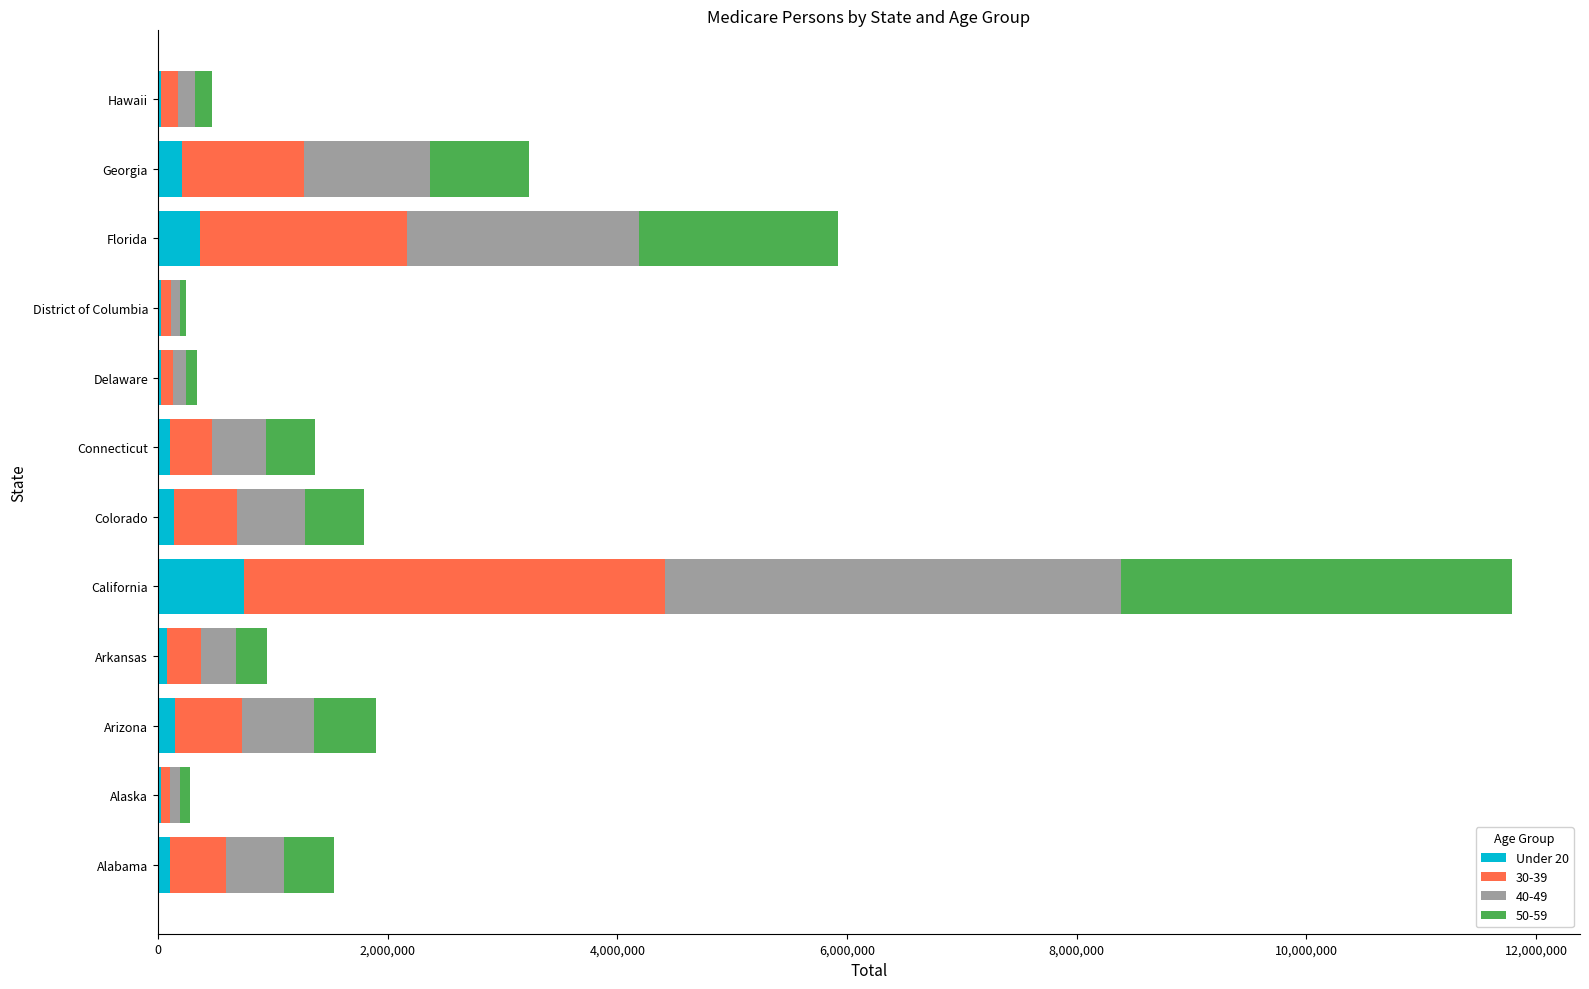

At which category is the sum across all series the highest?

California